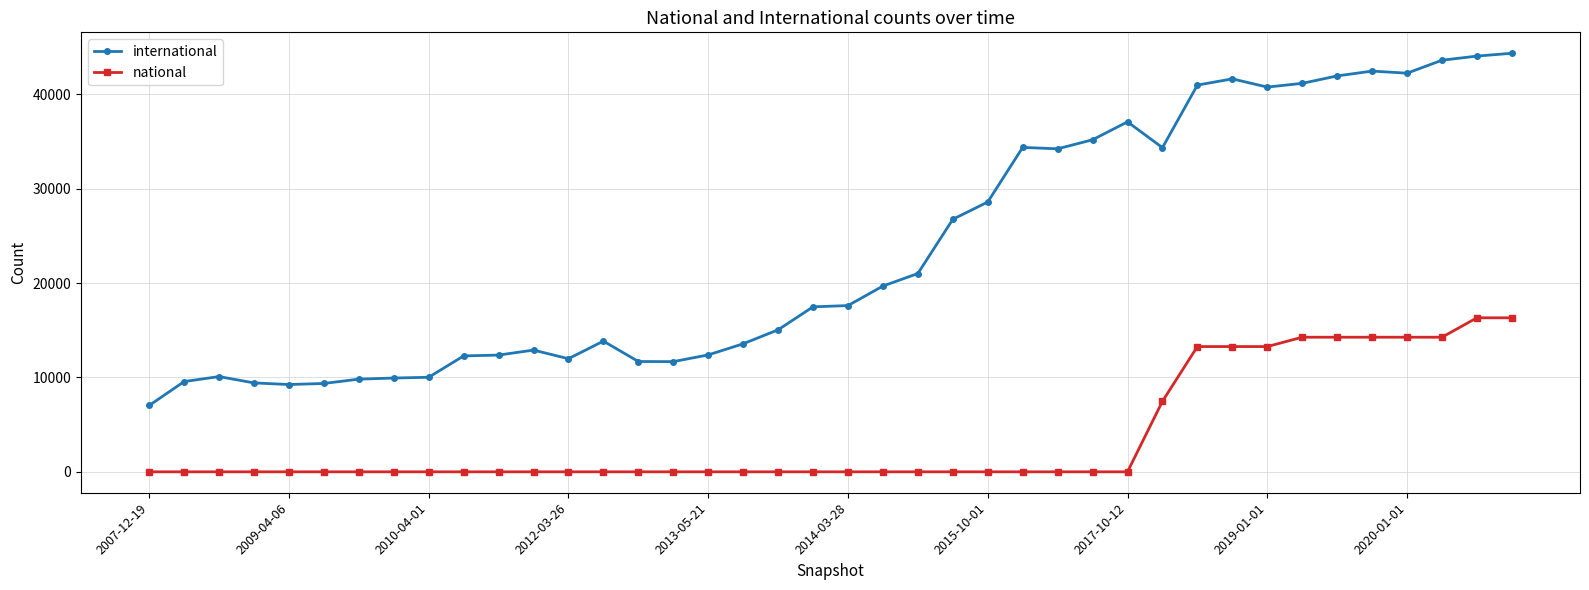

At how many categories does at least one series exceed 7964?

39